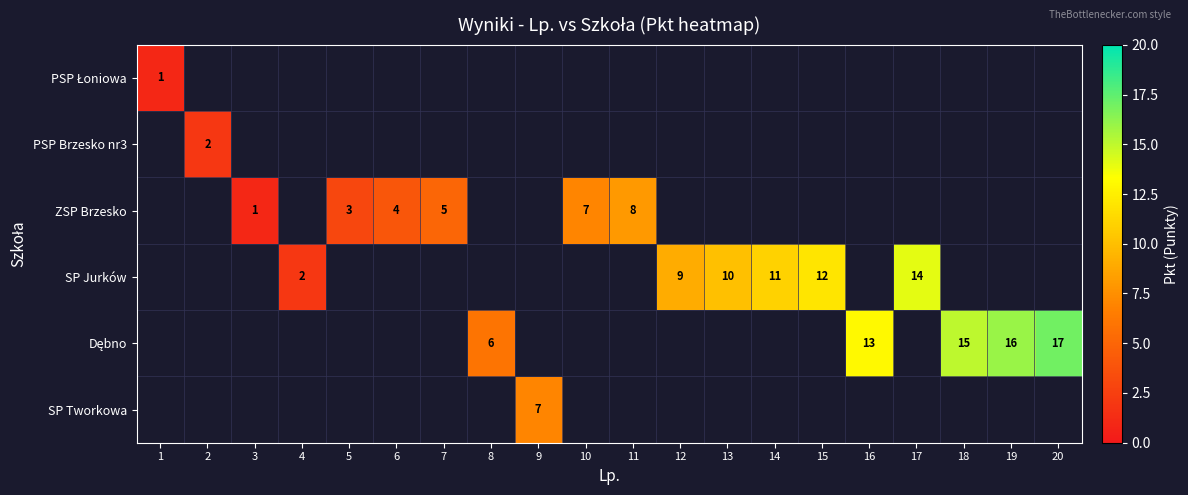

The value of PSP Brzesko nr3 at 2 is 3. True or false?

False